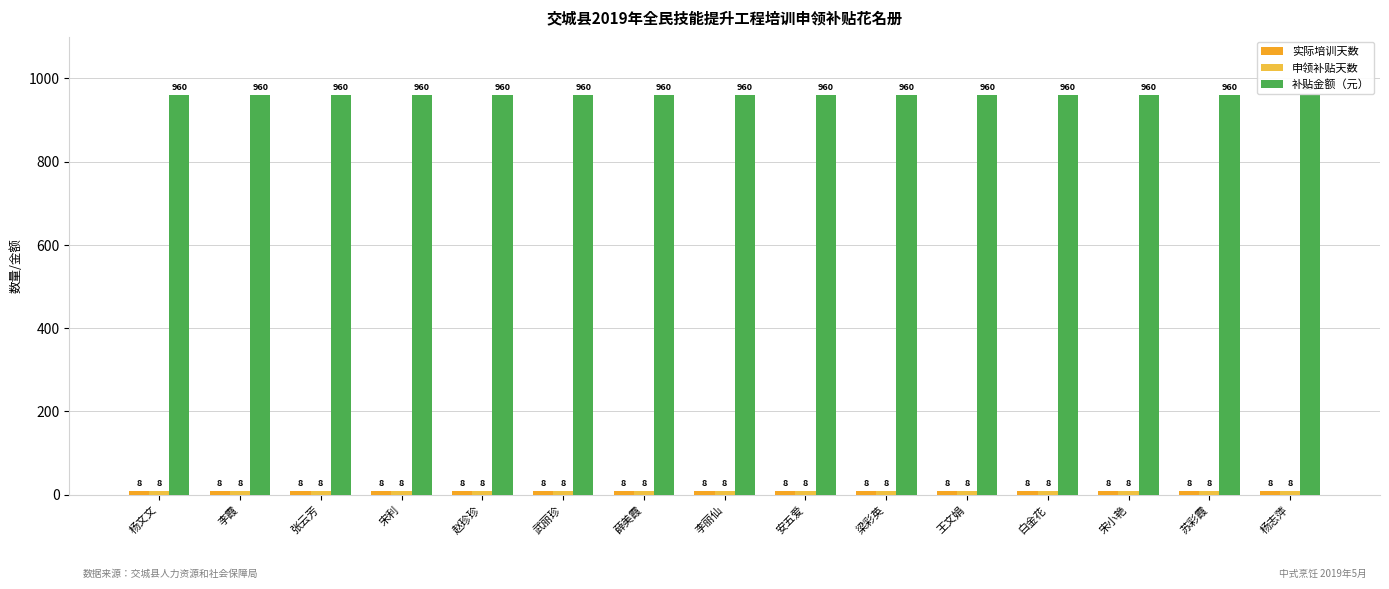

How many series are shown in this chart?

3